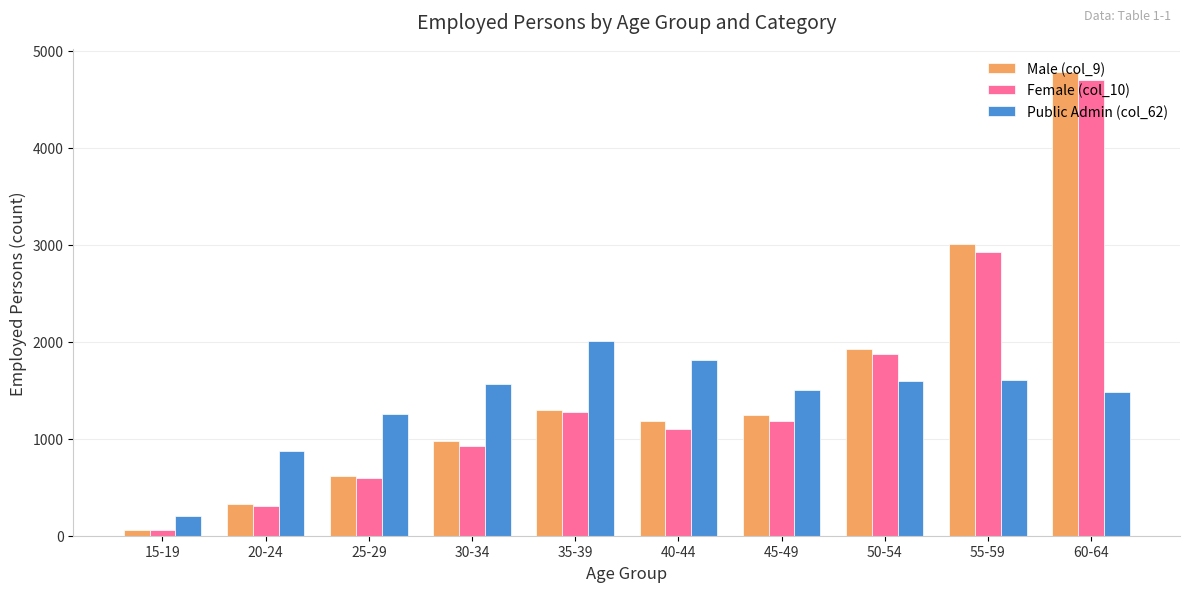

Which label corresponds to the smallest value in the chart?

15-19